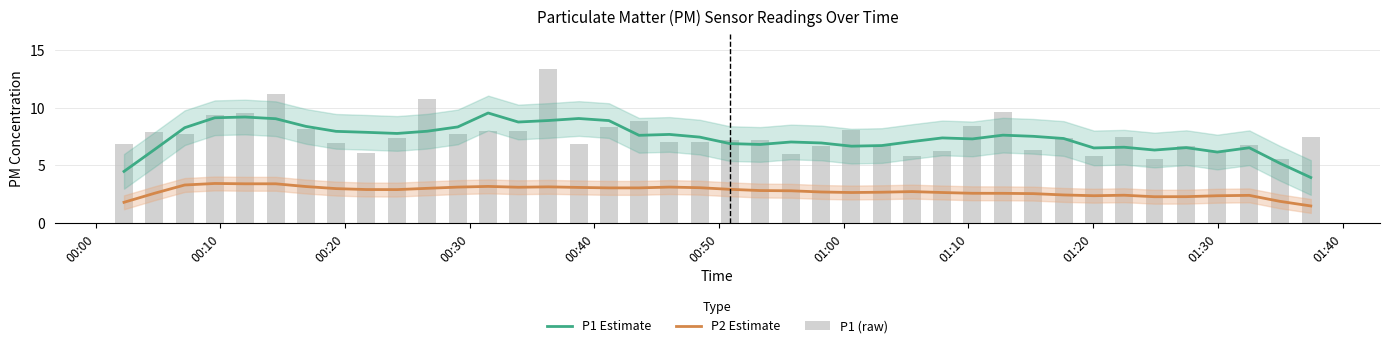

What is the maximum value shown in the chart?

13.4